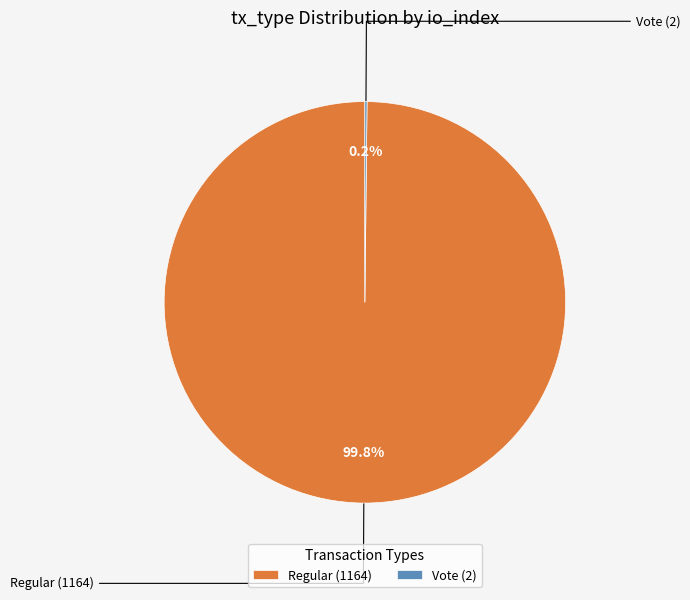

What is the largest slice in the pie chart?

Regular (1164)